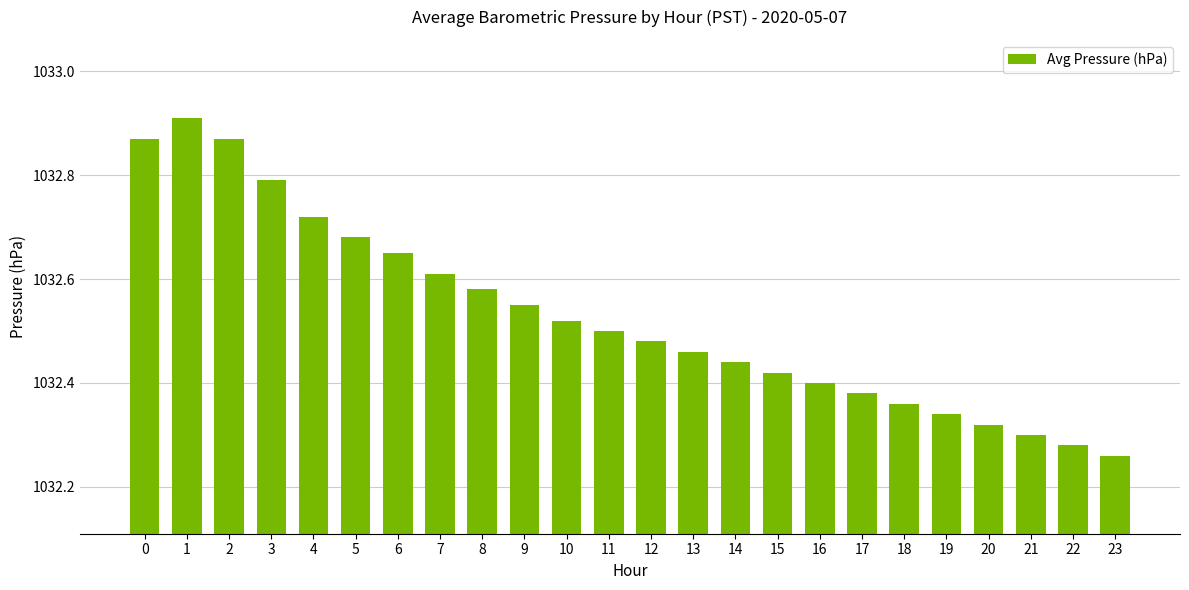

What is the sum of all values?

24780.7